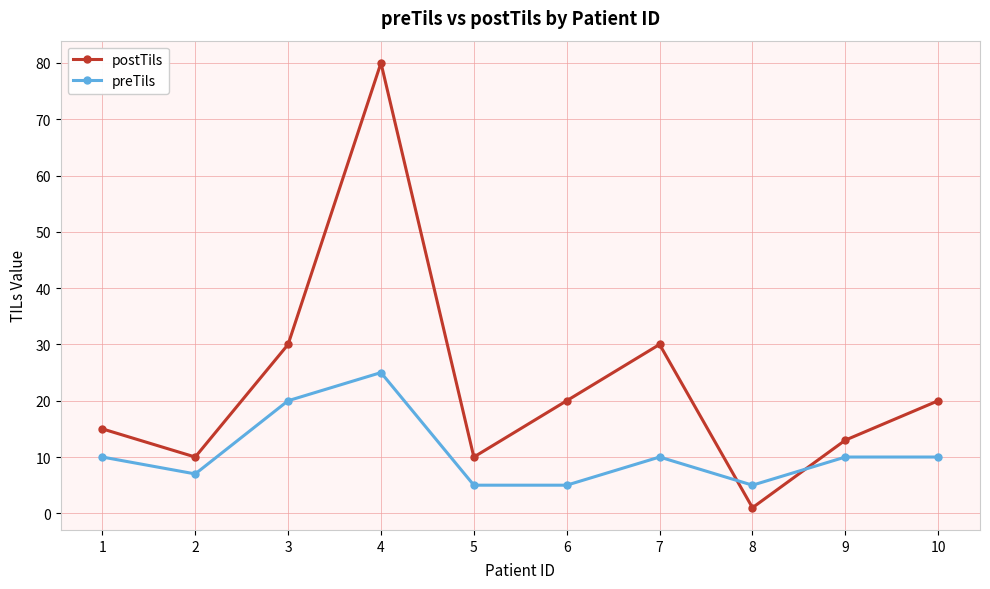

What is the value of the postTils point at the 4th from the left?

80